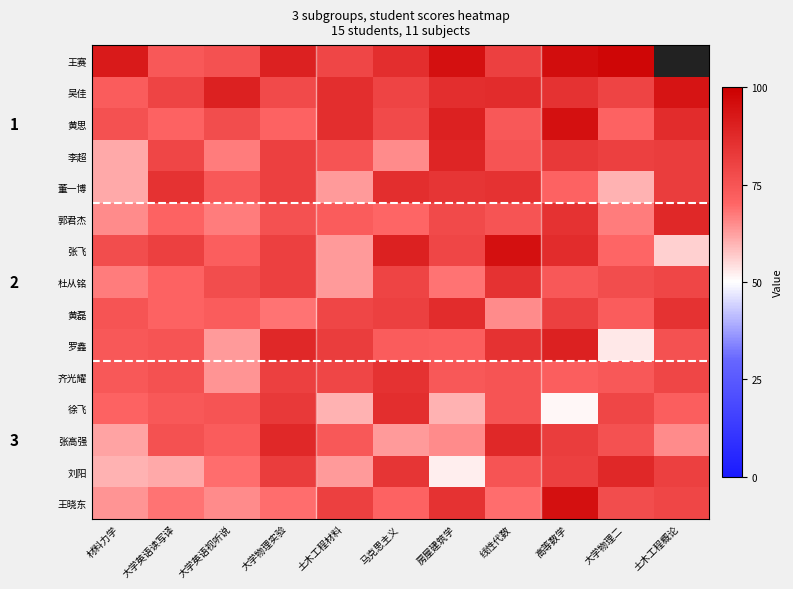

Which series has the widest spread of values?

张飞